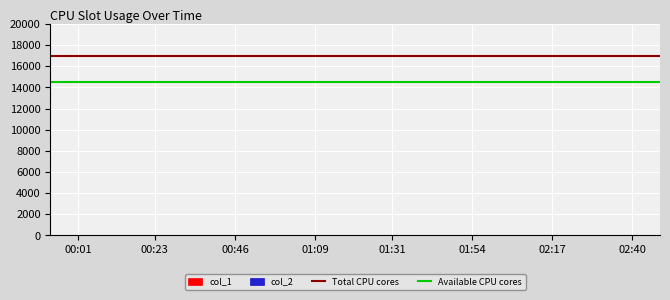

Which has a higher value, 00:23 or 00:01?

00:23